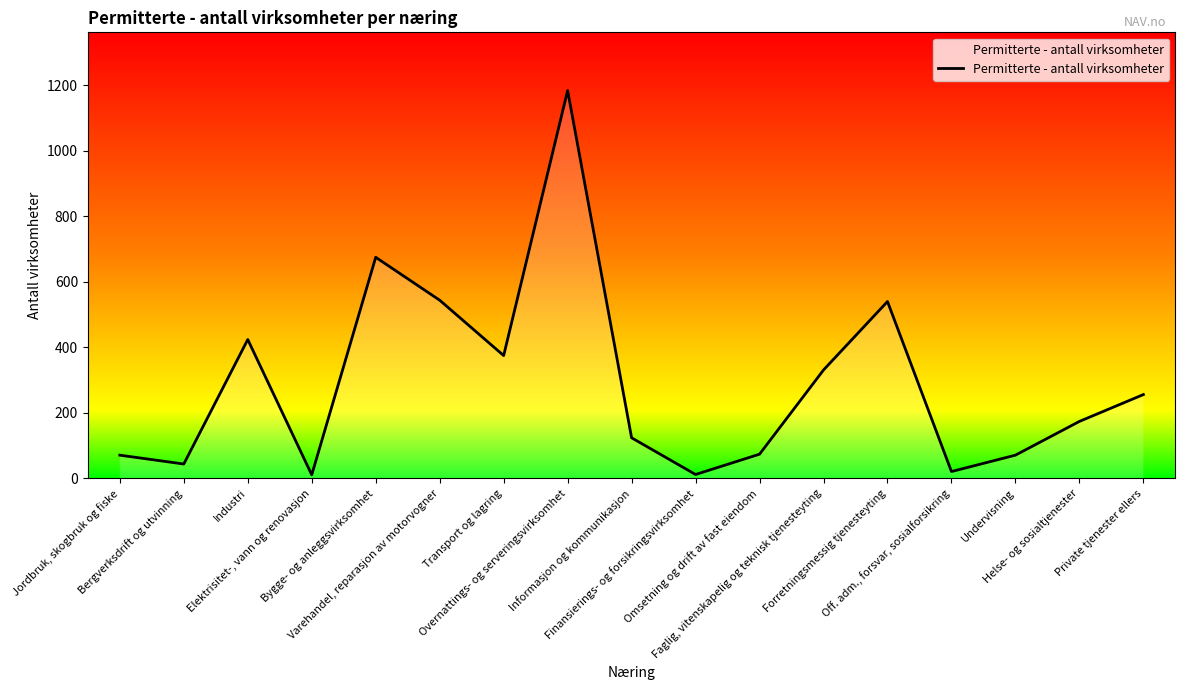

Between Bergverksdrift og utvinning and Industri, which is larger?

Industri